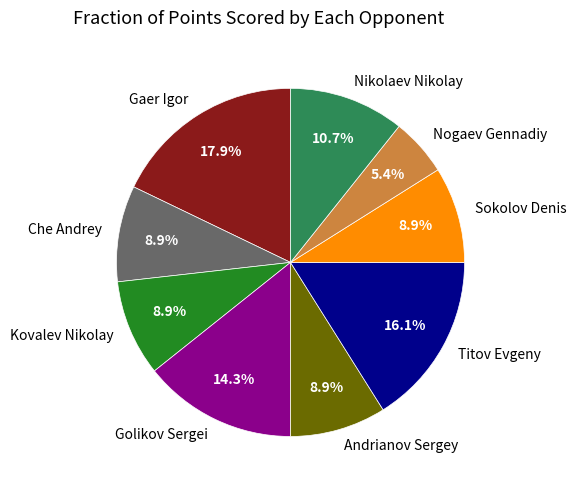

How many segments does this pie chart have?

9